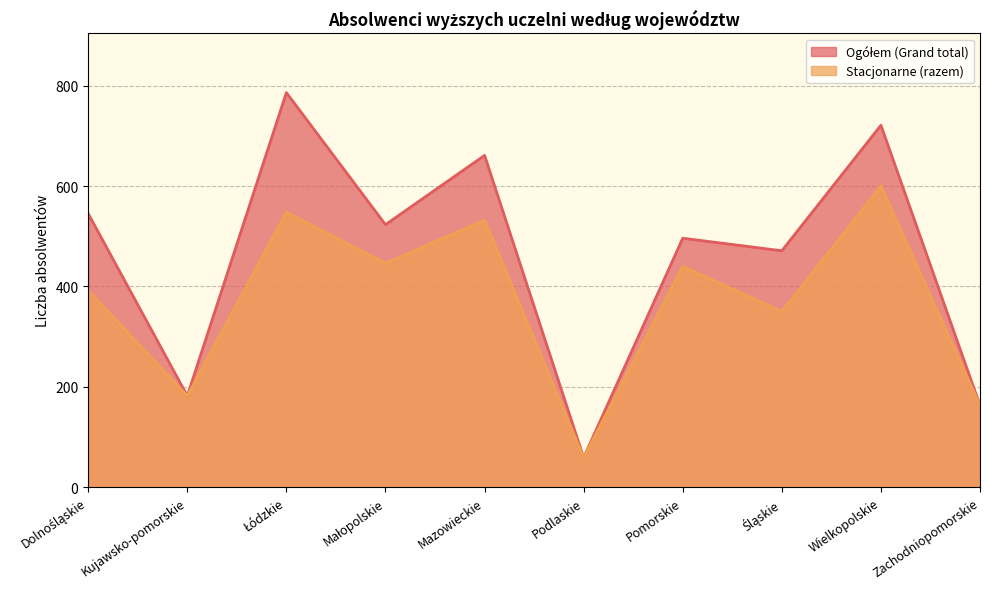

At which category does Stacjonarne (razem) reach its first local valley?

Kujawsko-pomorskie